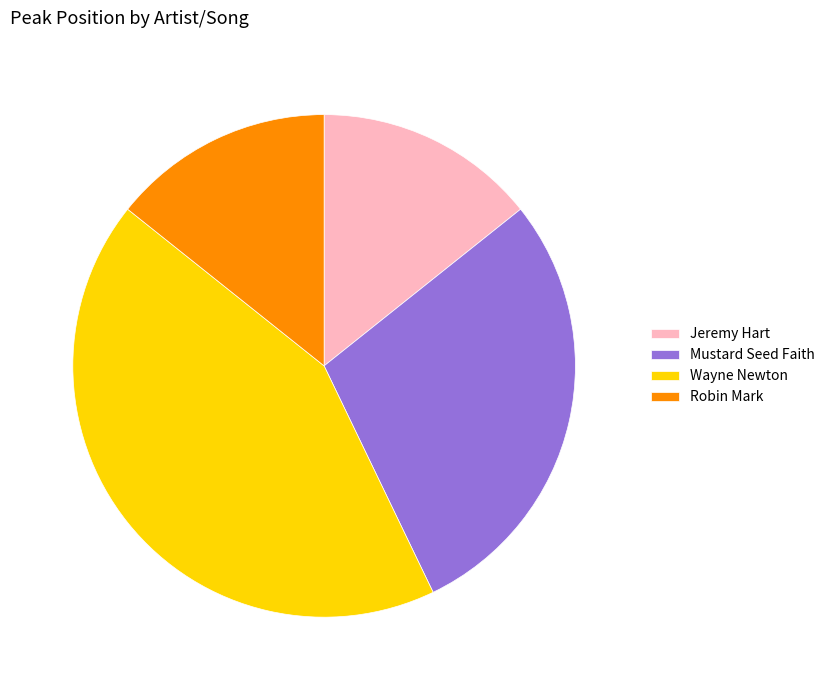

Between Robin Mark and Mustard Seed Faith, which is larger?

Mustard Seed Faith